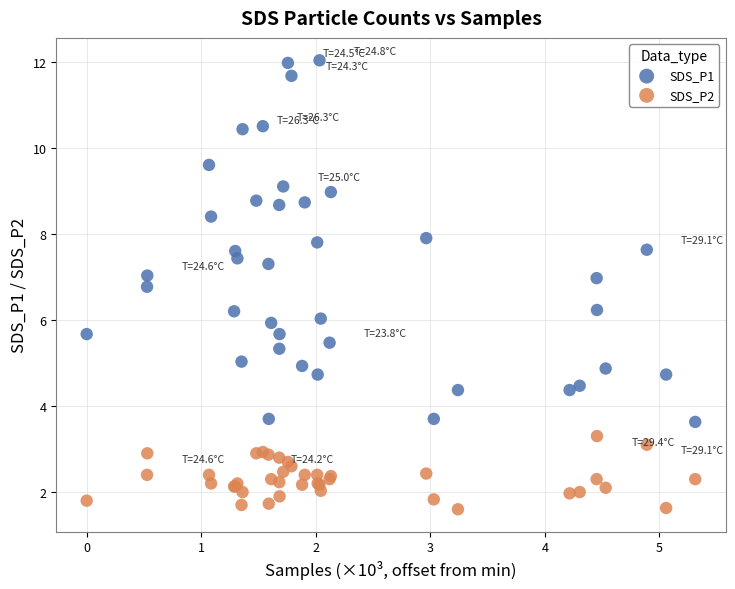

What is the X range (max minus min) for the scatter plot?

5.3